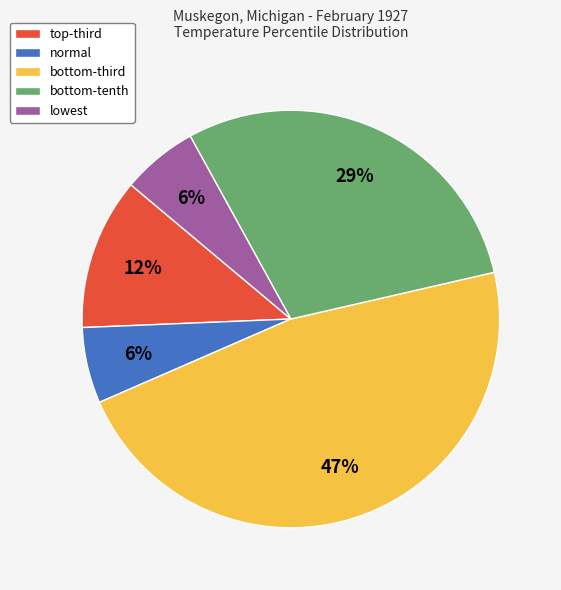

How many slices are in this pie chart?

5